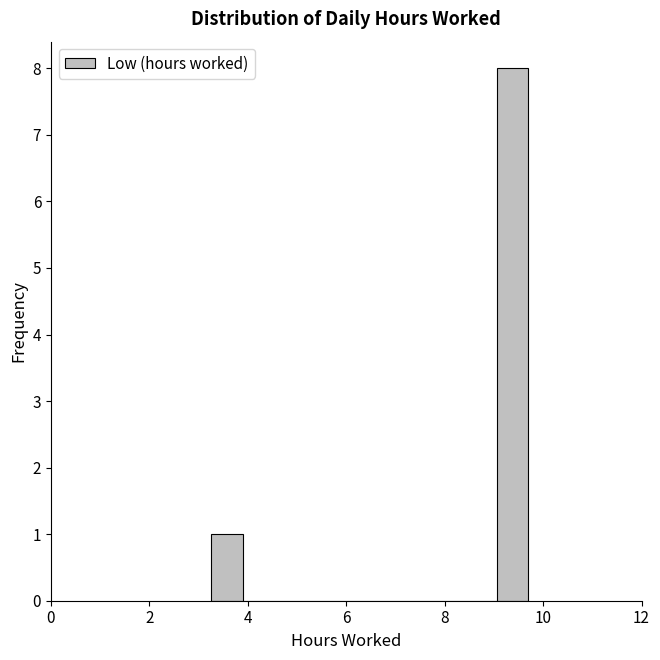

Around what value on the x-axis is the tallest bar? Give the approximate position of its centre, as read against the axis.

9.4